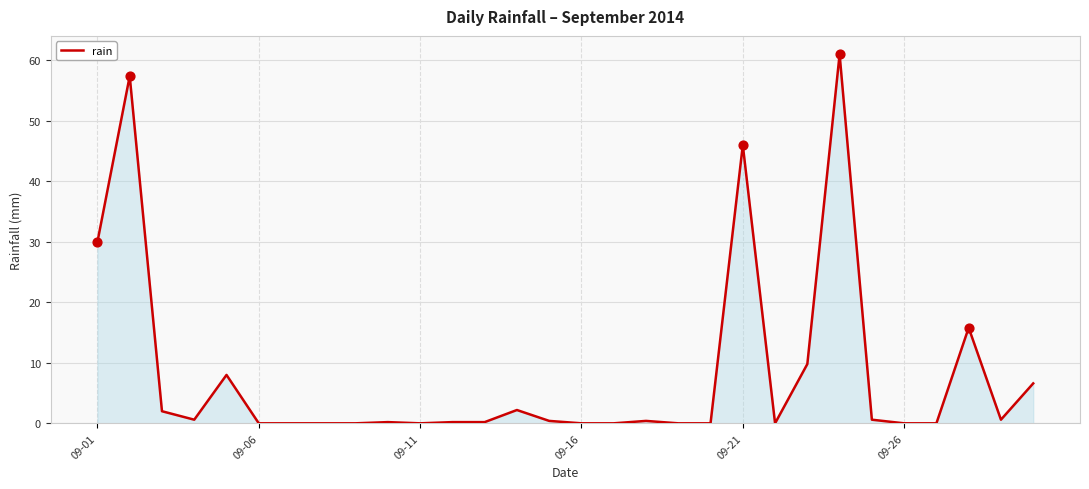

What is the difference between the maximum and minimum values?

61.0